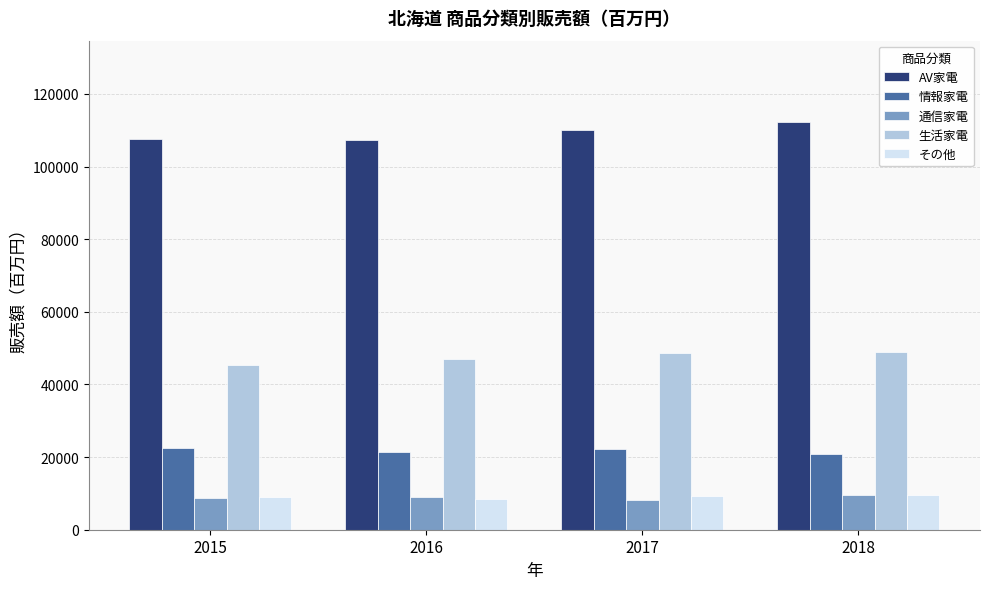

What is the sum of all 情報家電 values?

86972